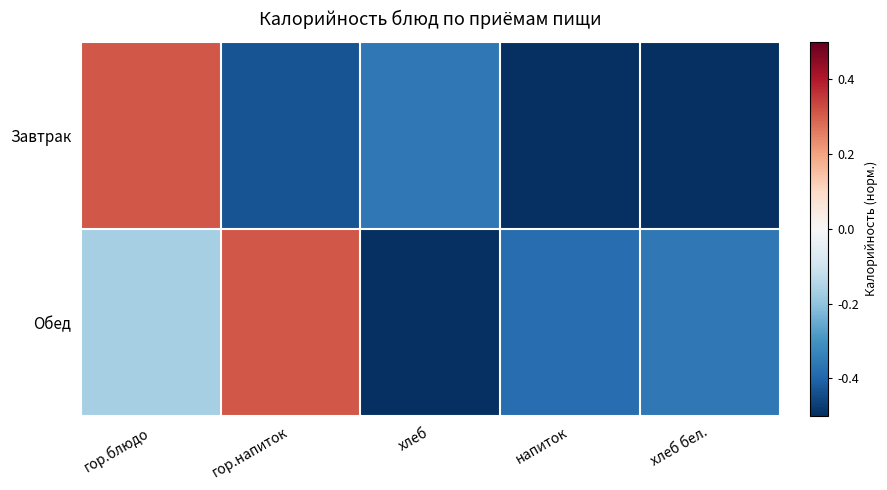

What is the total value across all series at гор.напиток?

-0.1